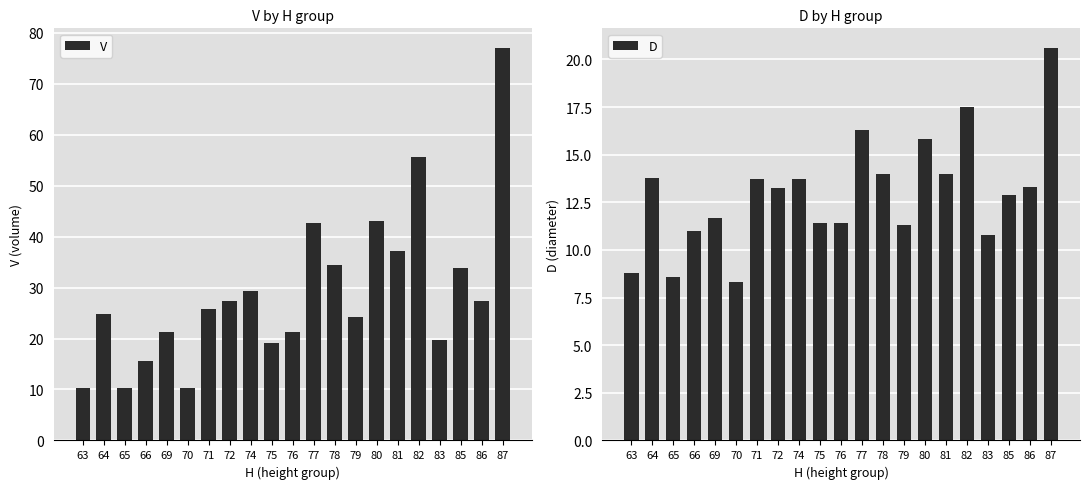

At which label does V reach its minimum?

63